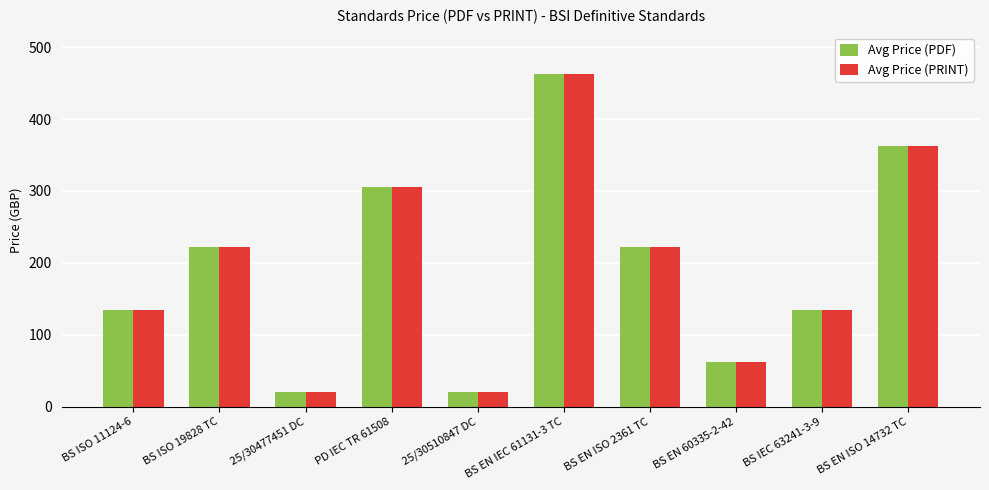

How many categories are shown in the chart?

10